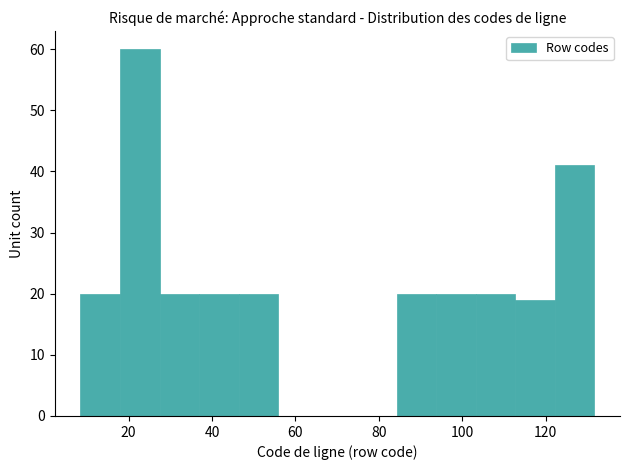

Reading left to right, transcribe this chart: for each bar, give the range it covers on the x-axis and its height. Neither the bar edges nor the heights are printed on the chart, so give them approximately, as read against the axes.

8 to 18: 20
18 to 28: 60
28 to 36: 20
36 to 46: 20
46 to 56: 20
56 to 66: 0
66 to 74: 0
74 to 84: 0
84 to 94: 20
94 to 104: 20
104 to 112: 20
112 to 122: 19
122 to 132: 41